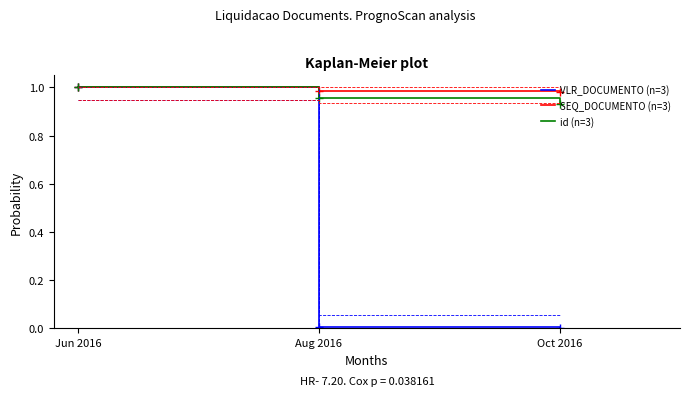

What are all the series names shown in the legend?

VLR_DOCUMENTO (n=3), SEQ_DOCUMENTO (n=3), id (n=3)